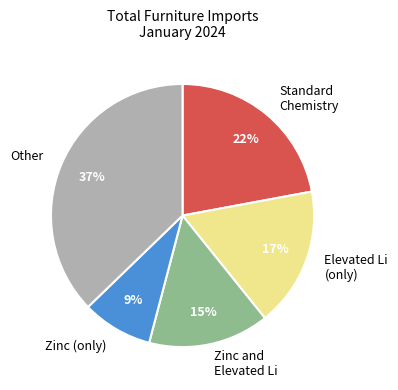

Between Other and Zinc and Elevated Li, which is larger?

Other